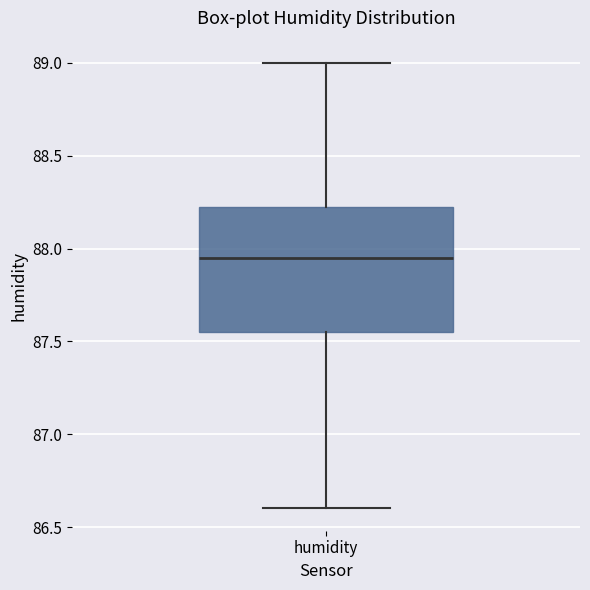

Where is the lower edge of the box for humidity on the y-axis? The values are not printed on the chart, so give them approximately, as read against the axis.

87.55